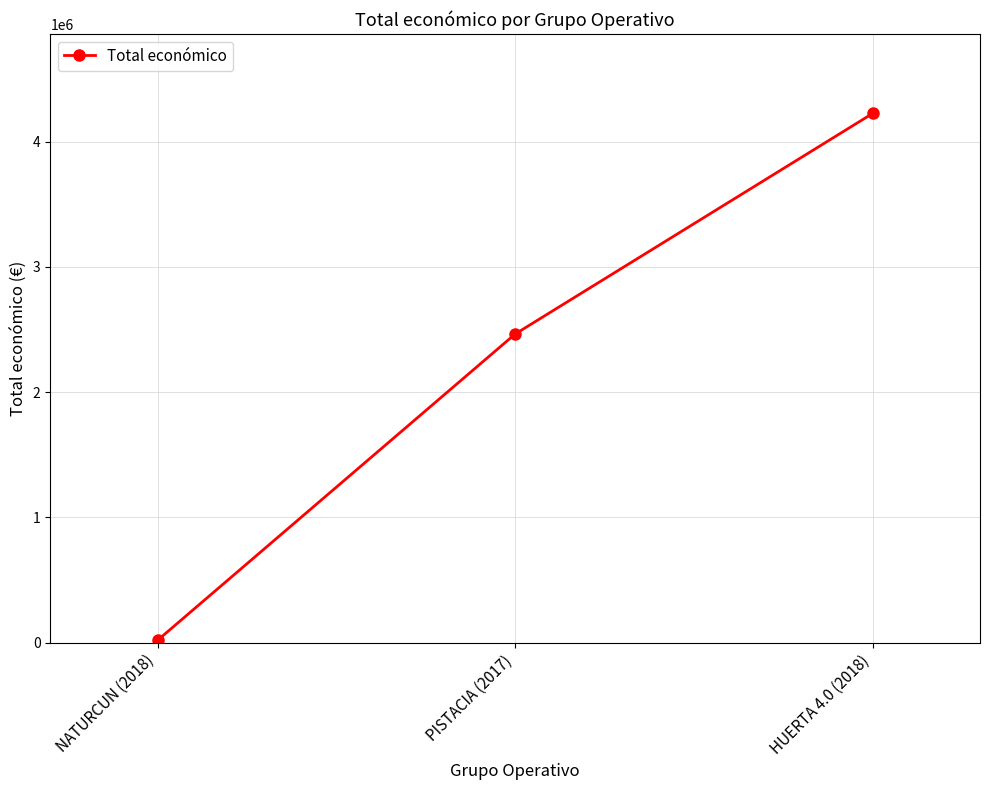

Reading left to right, extract all data points from this chart.

19478	2464572	4226219